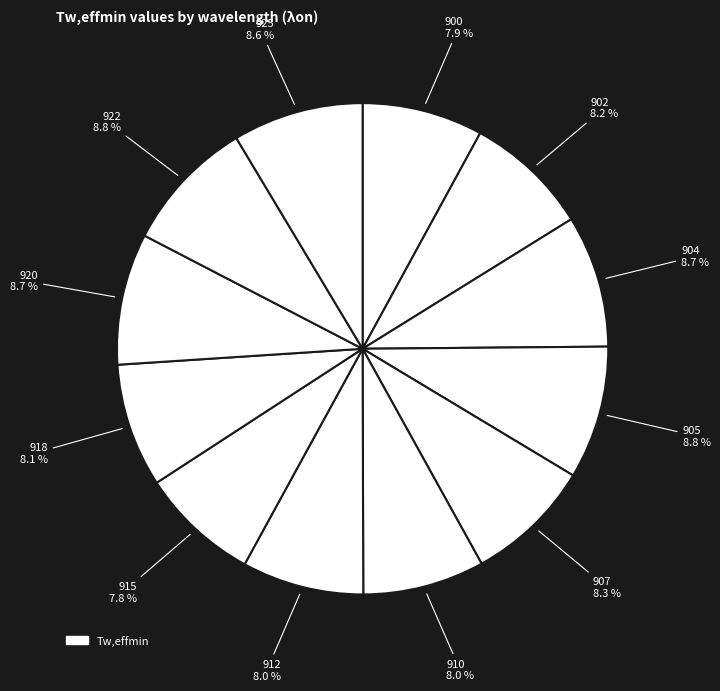

Count the number of slices in the pie.

12